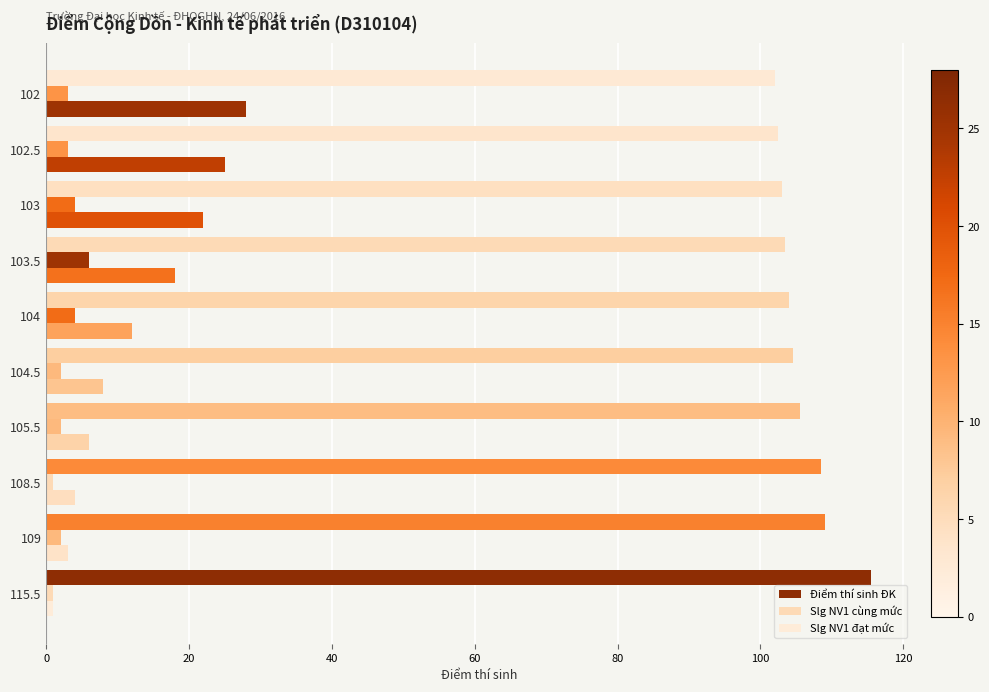

How many distinct data groups are displayed?

3